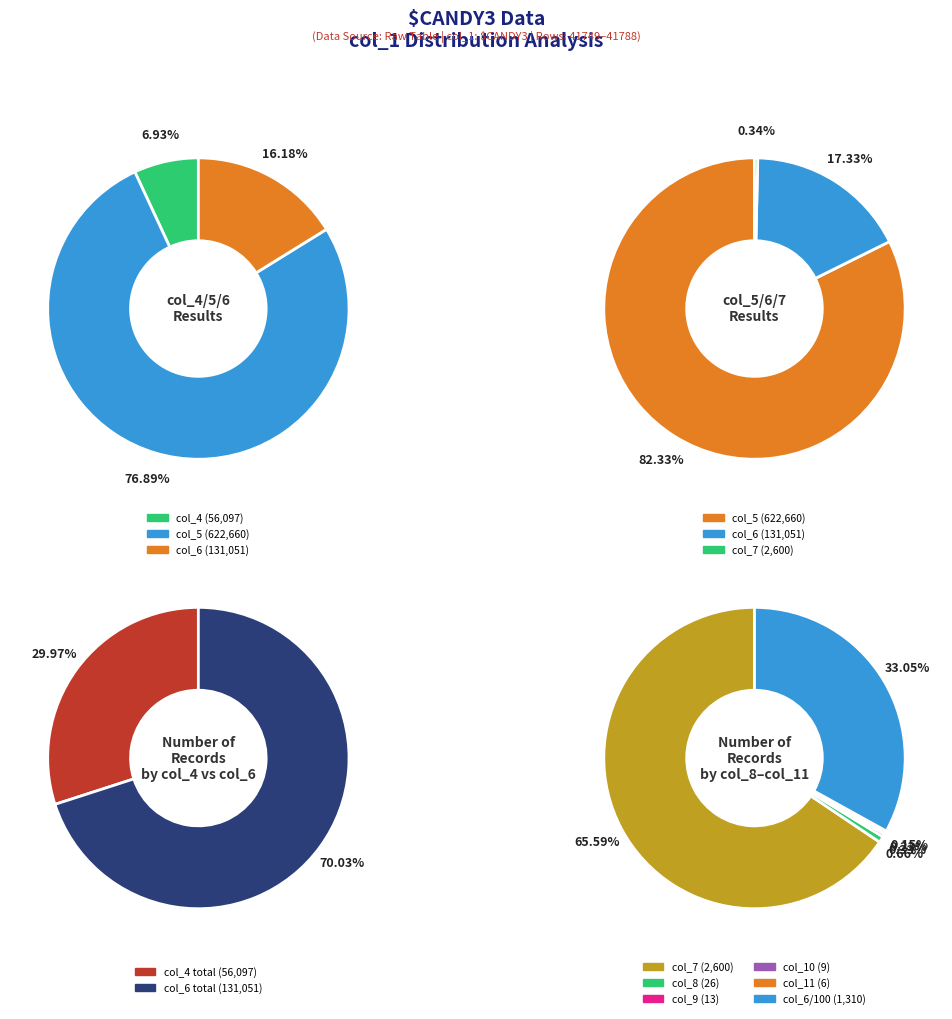

Between 6 and 37, which is larger?

37